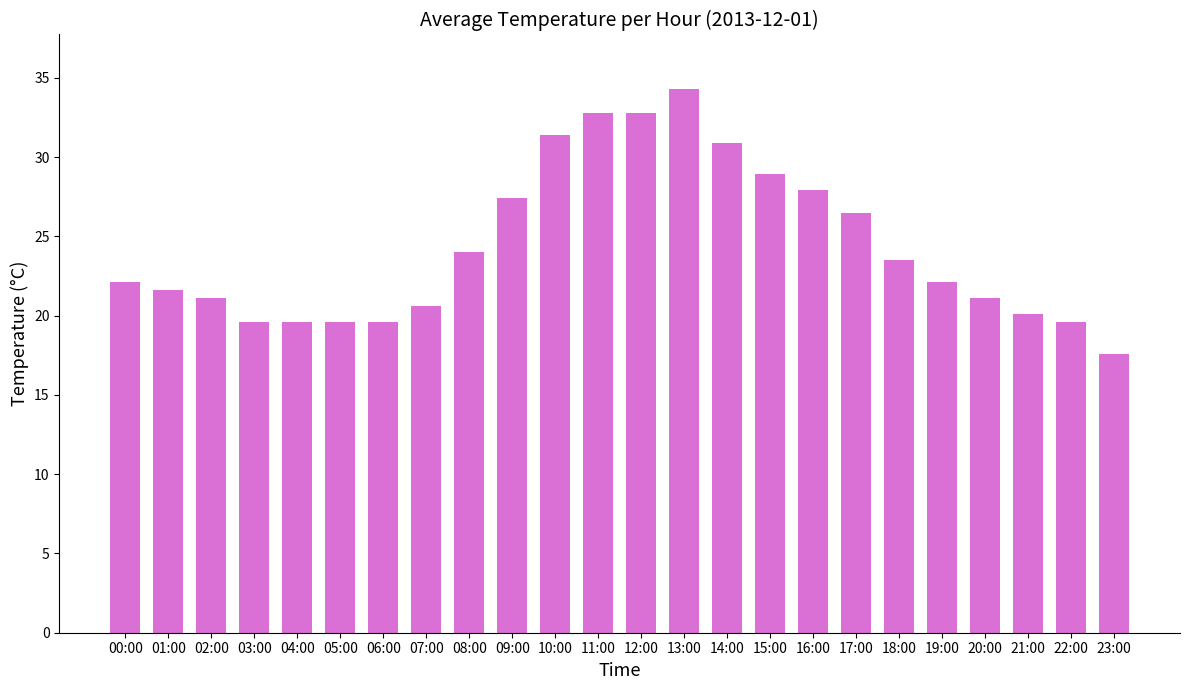

Which label corresponds to the largest value in the chart?

13:00